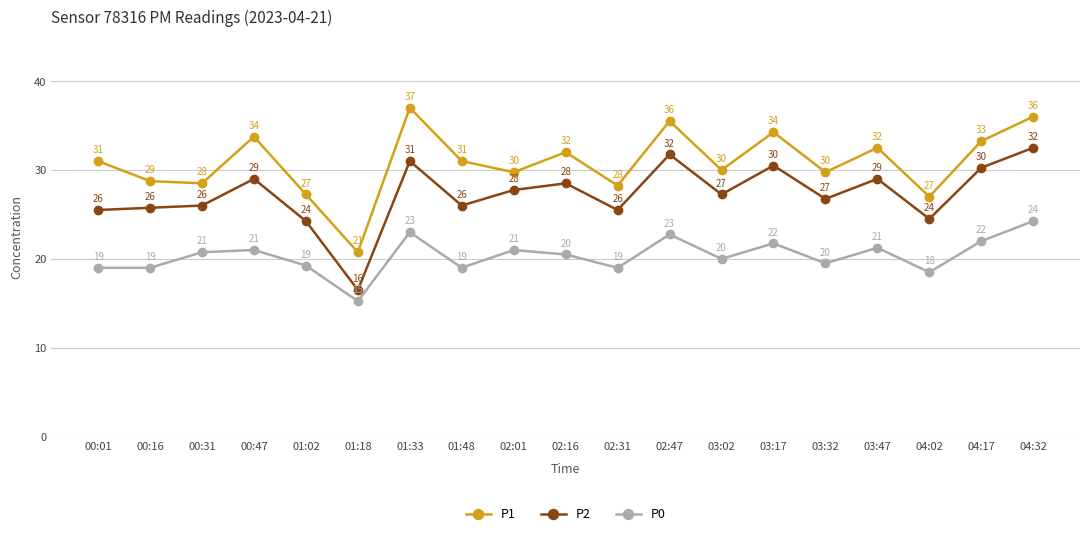

At which category is the sum across all series the highest?

04:32